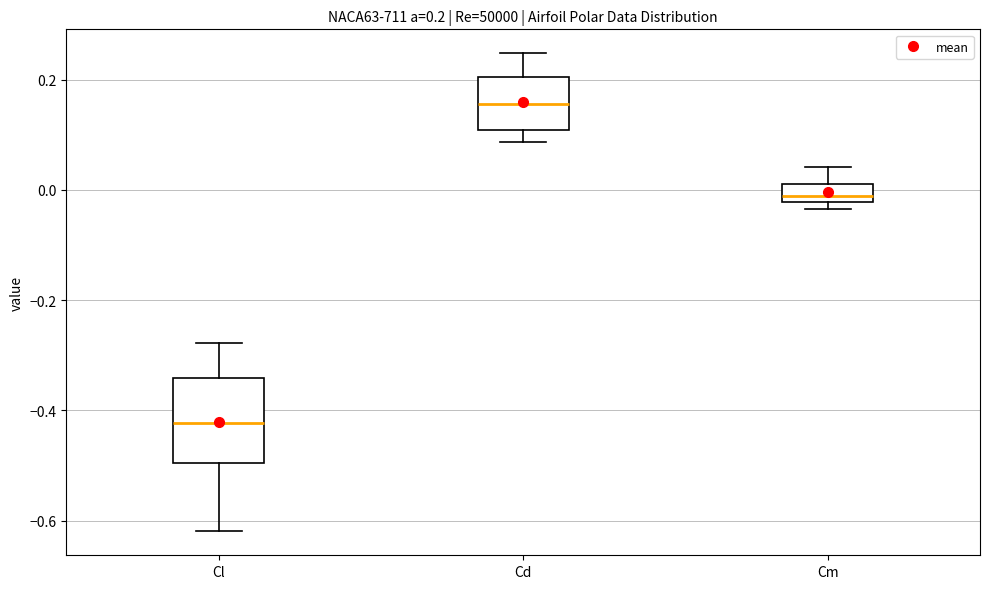

Which box is the tallest, from its lower edge to its upper edge?

Cl